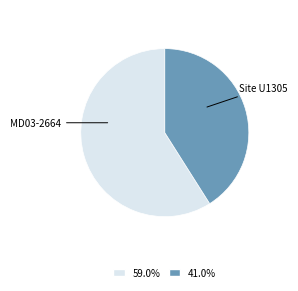

What is the ratio of the value at 41.0% to the value at 59.0%?

0.7